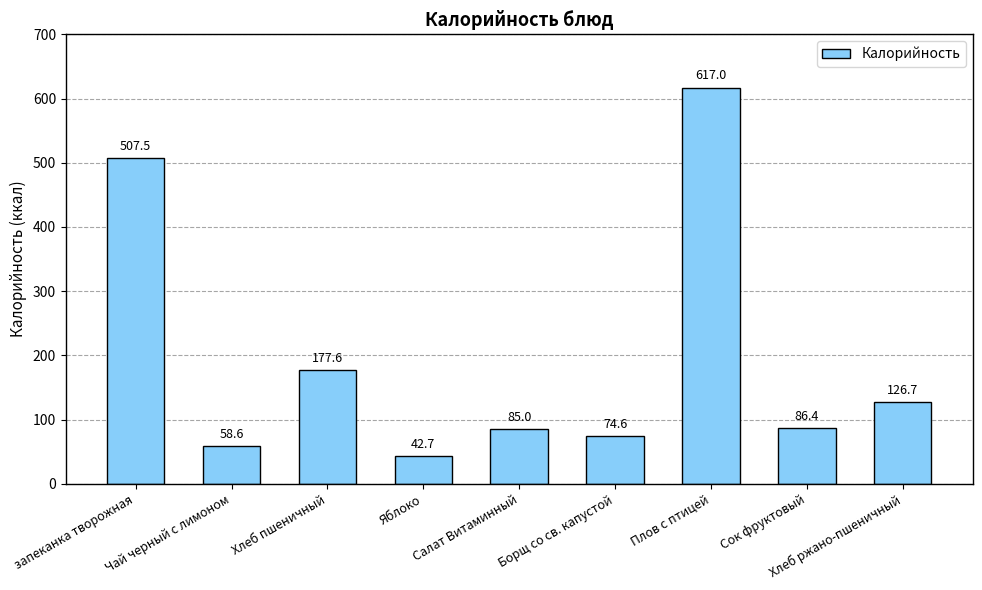

True or false: the data shows 177.6 at Хлеб пшеничный.

True